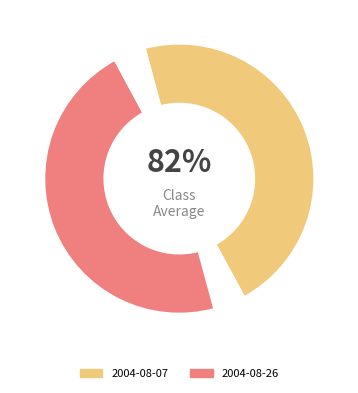

How many slices are in this pie chart?

2